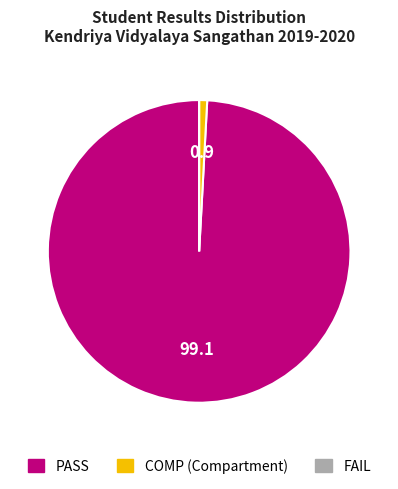

Does any single category account for the majority?

Yes